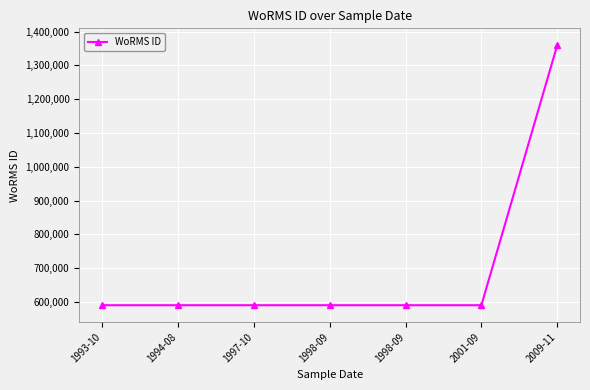

Rank the categories by value from highest to lowest.

2009-11, 1993-10, 1994-08, 1997-10, 1998-09, 1998-09, 2001-09